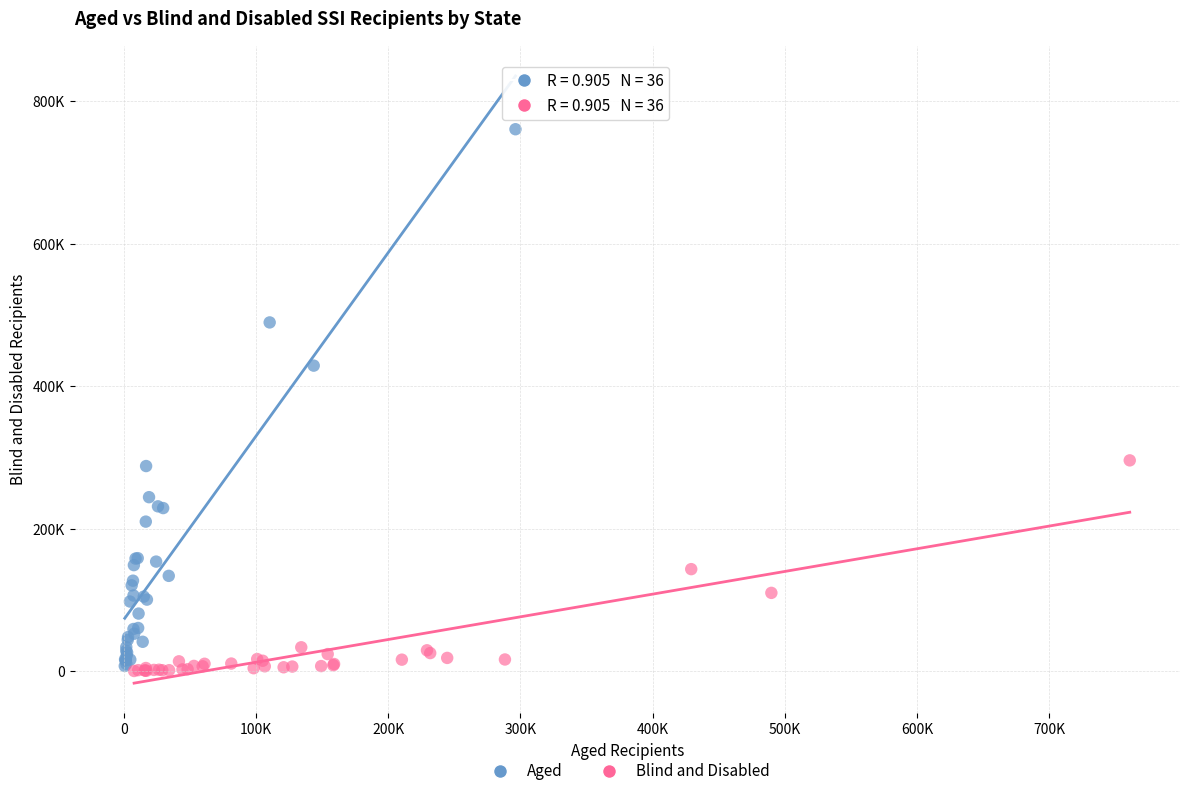

Which series contains the highest Y value?

Aged